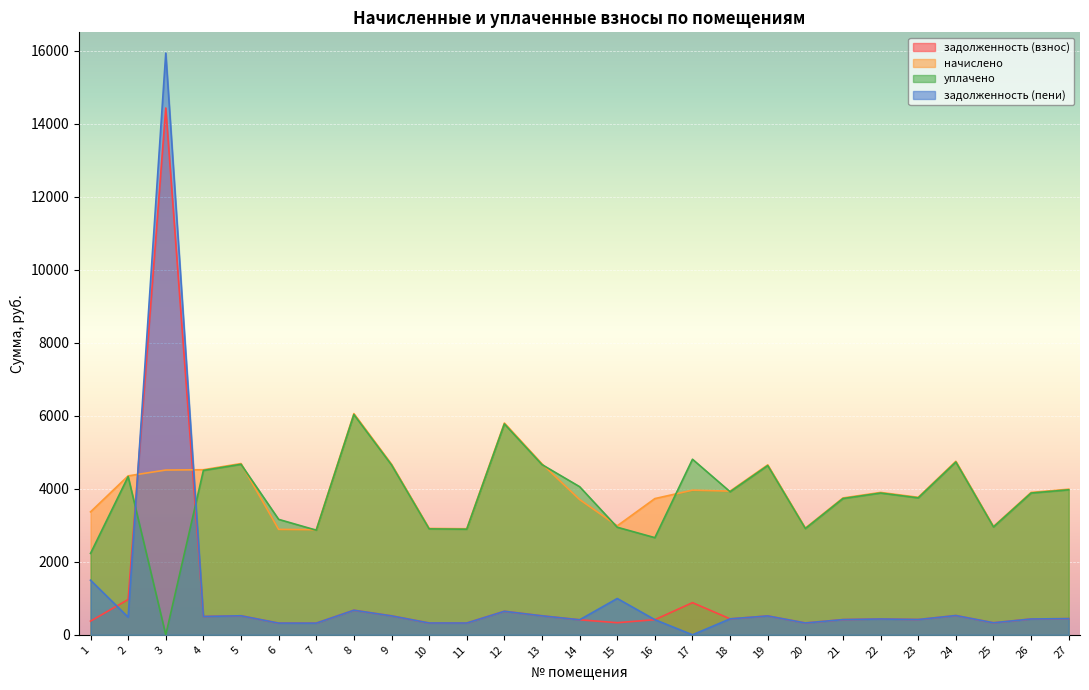

True or false: задолженность (пени) has more than 1 points higher than both neighbors.

True